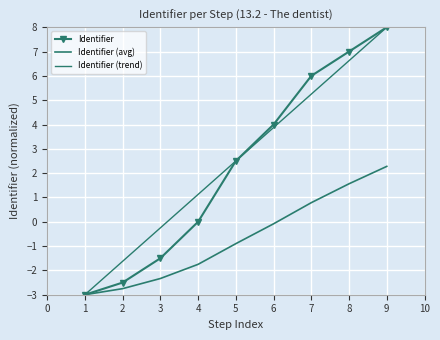

What are all the series names shown in the legend?

Identifier, Identifier (avg), Identifier (trend)